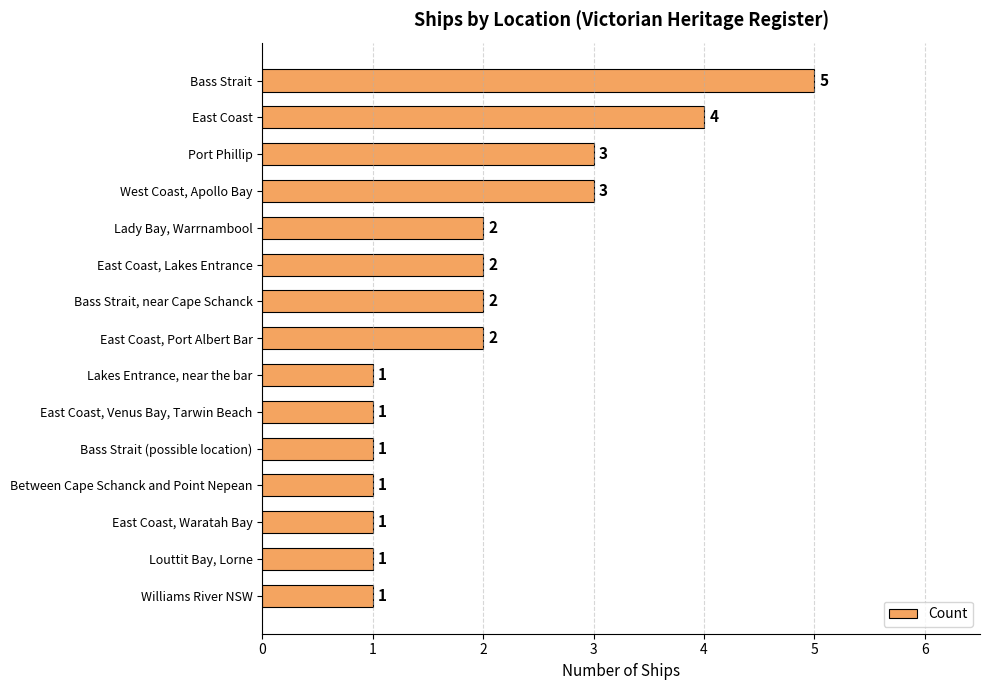

How many data points does each series have?

15